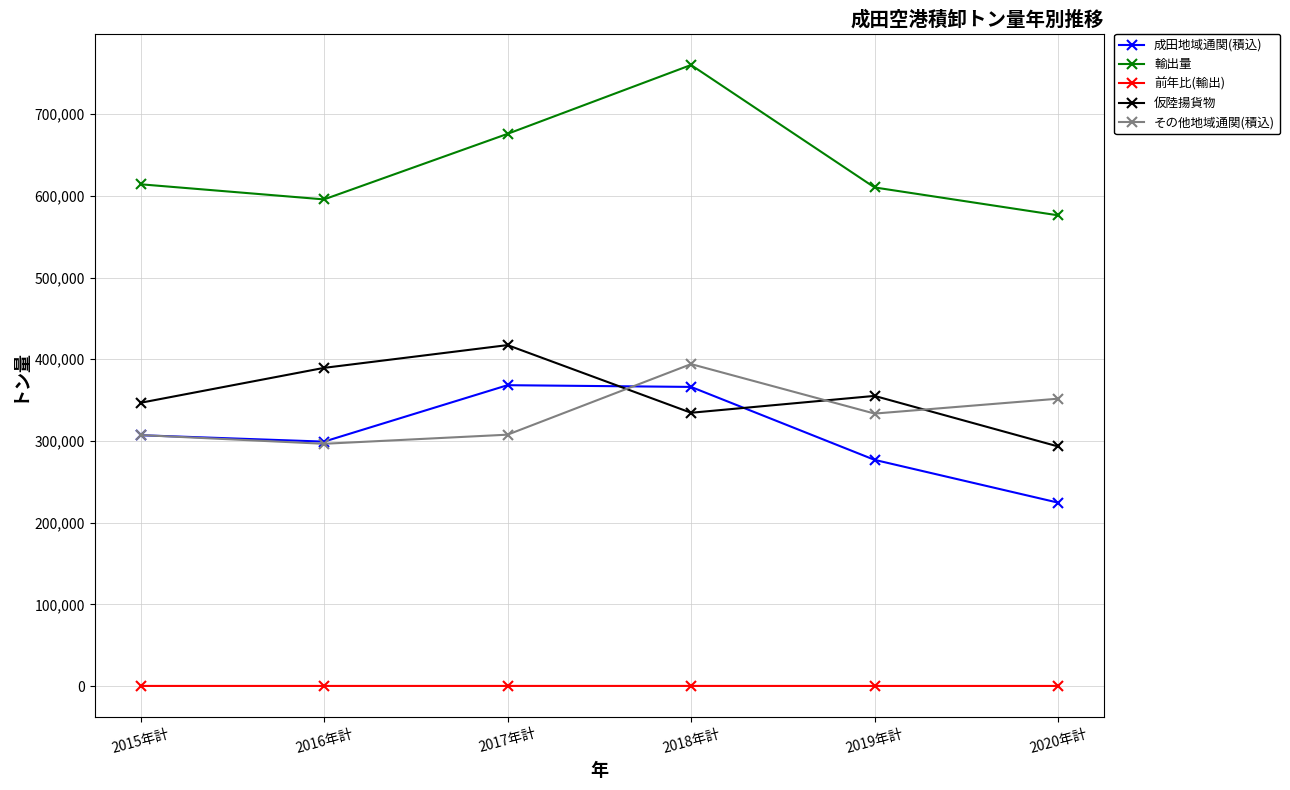

What are all the series names shown in the legend?

成田地域通関(積込), 輸出量, 前年比(輸出), 仮陸揚貨物, その他地域通関(積込)